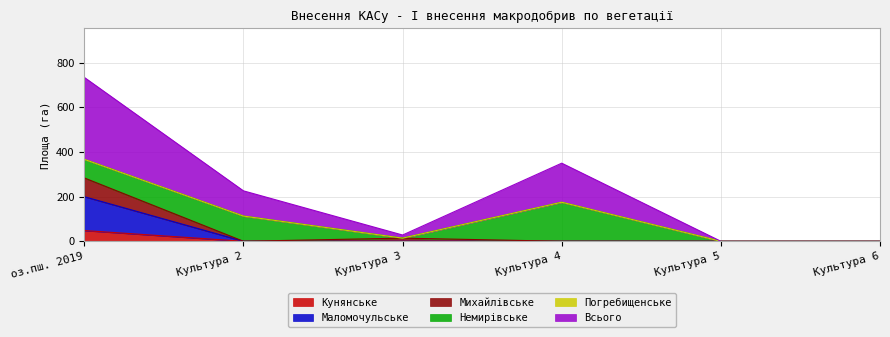

At which label does Кунянське reach its peak?

оз.пш. 2019